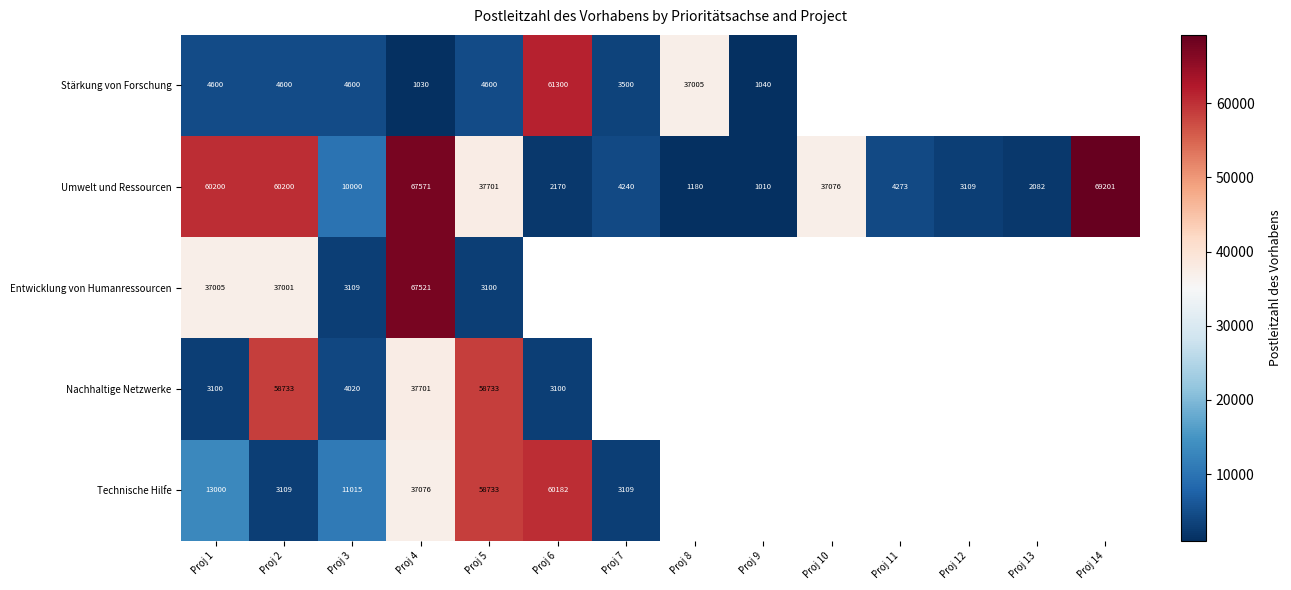

True or false: Technische Hilfe has a value of 6342 at Proj 1.

False